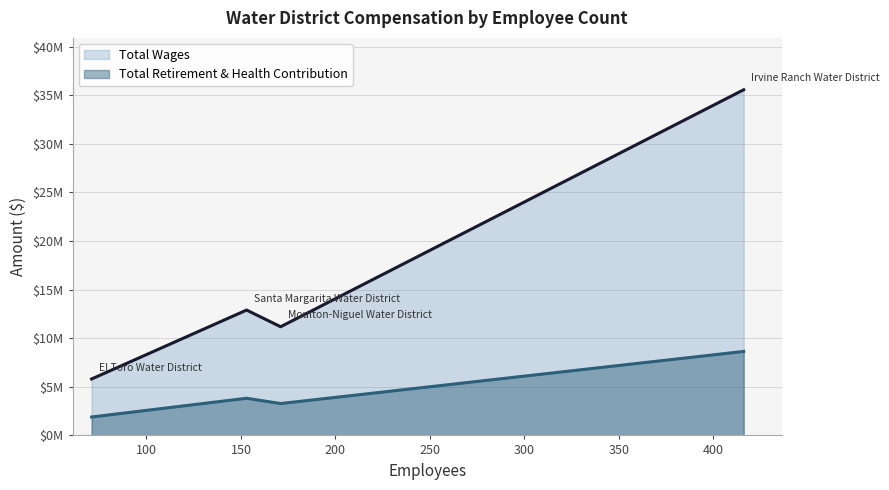

The Total Retirement & Health Contribution series shows 1894049 at El Toro Water District. True or false?

True